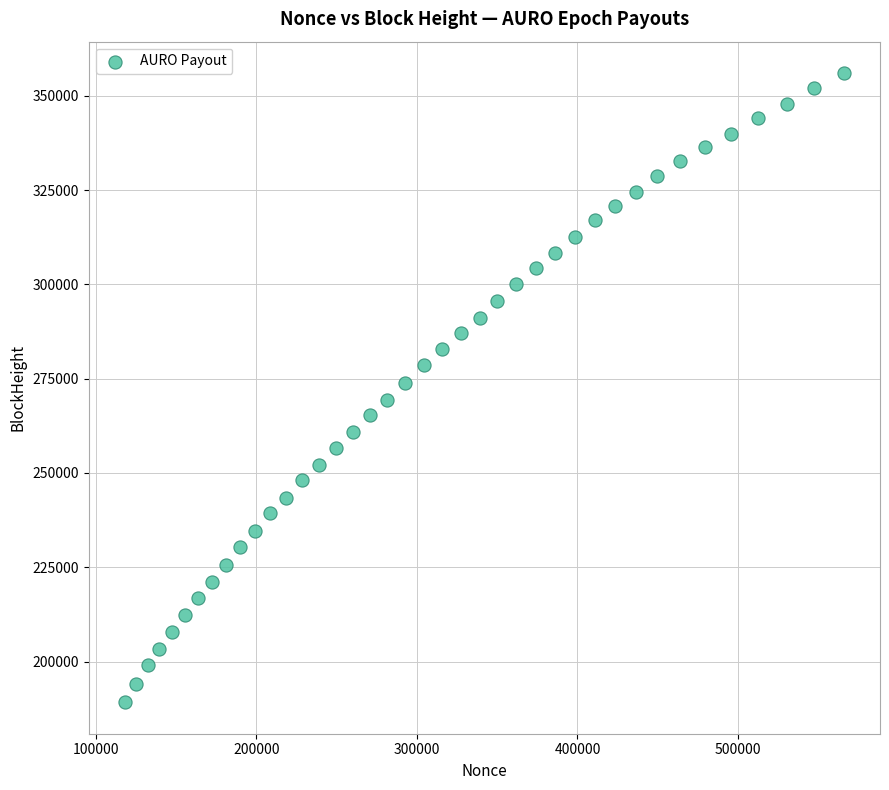

What is the range of X values (max minus min)?

447838